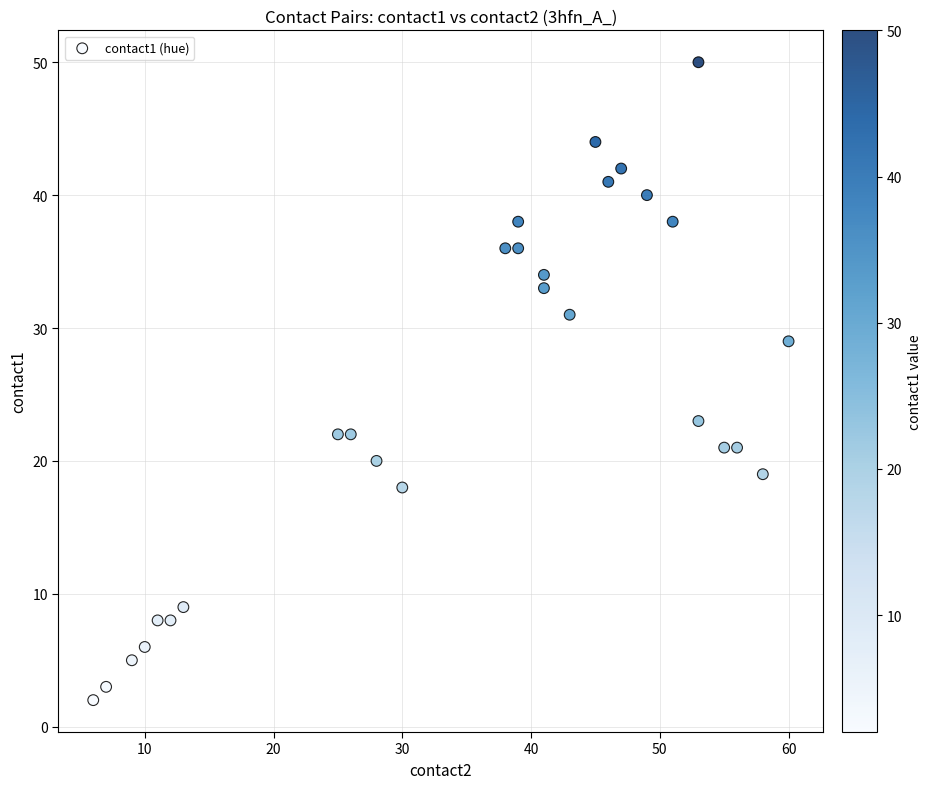

What is the range of X values (max minus min)?

54